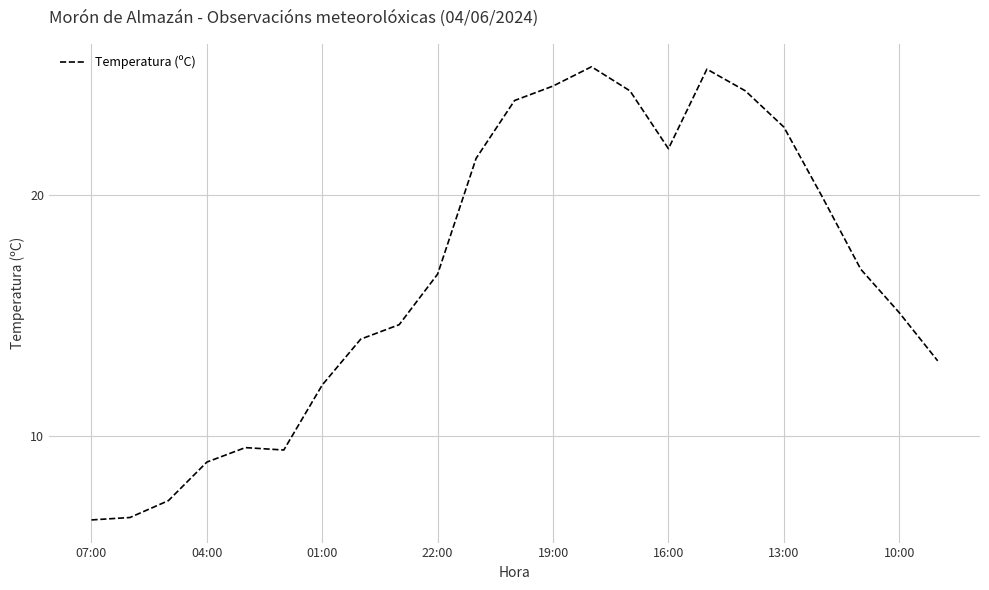

What is the minimum value shown in the chart?

6.5